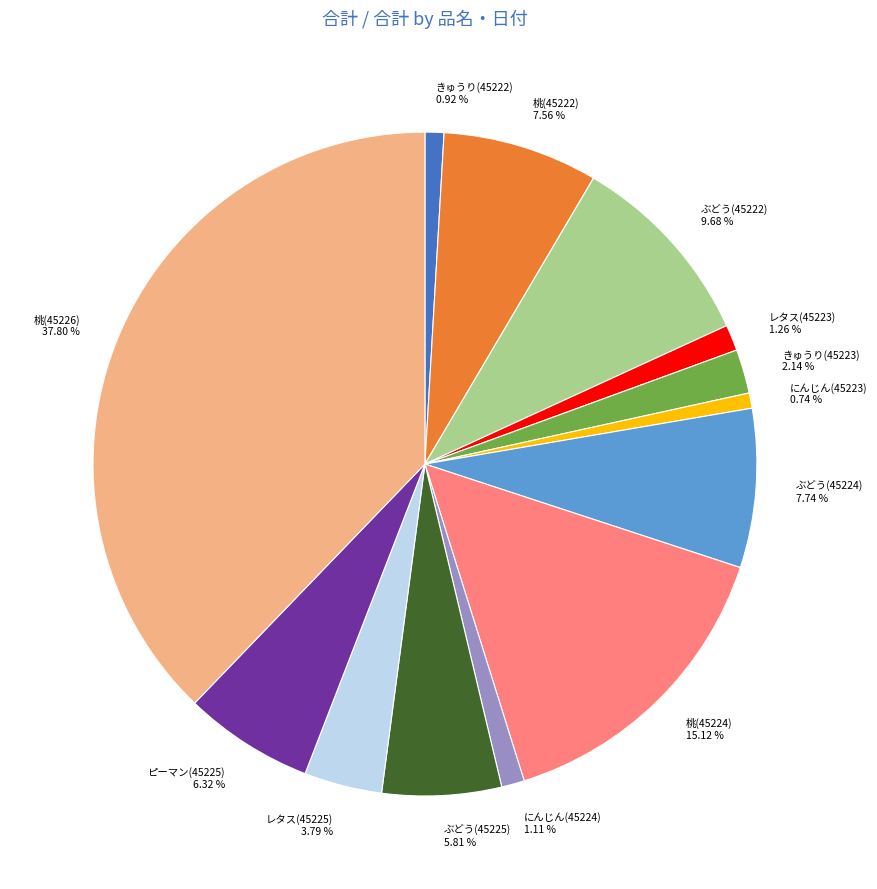

Is there any slice that represents more than half of the pie?

No